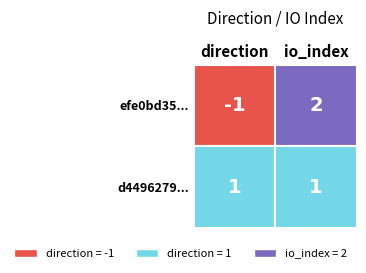

Is the value of efe0bd35... at 0 greater than the value of d4496279... at 1?

No